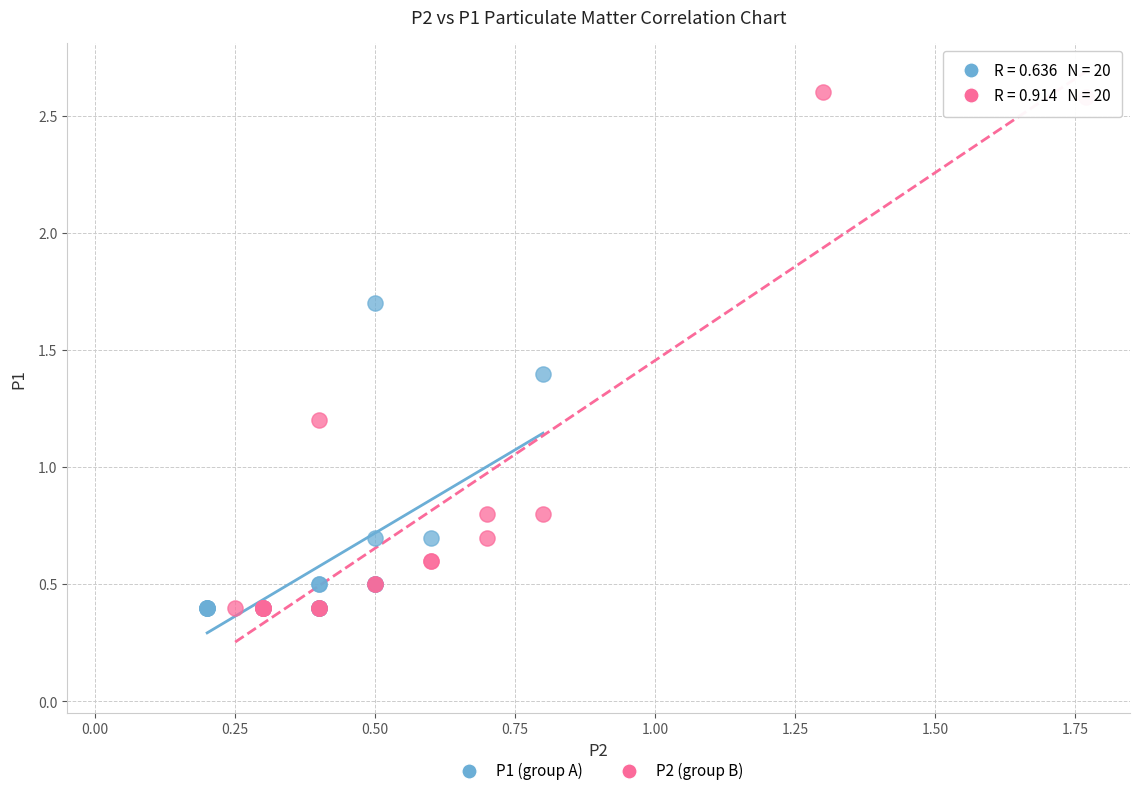

Which series reaches the maximum Y coordinate?

P2 (group B)